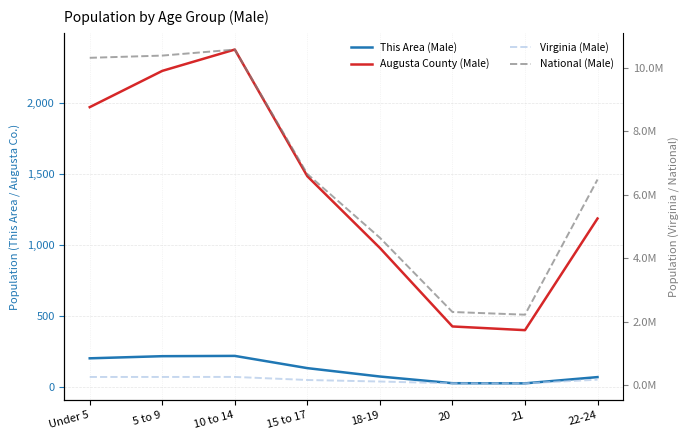

True or false: This Area (Male) and Virginia (Male) intersect in this chart.

False